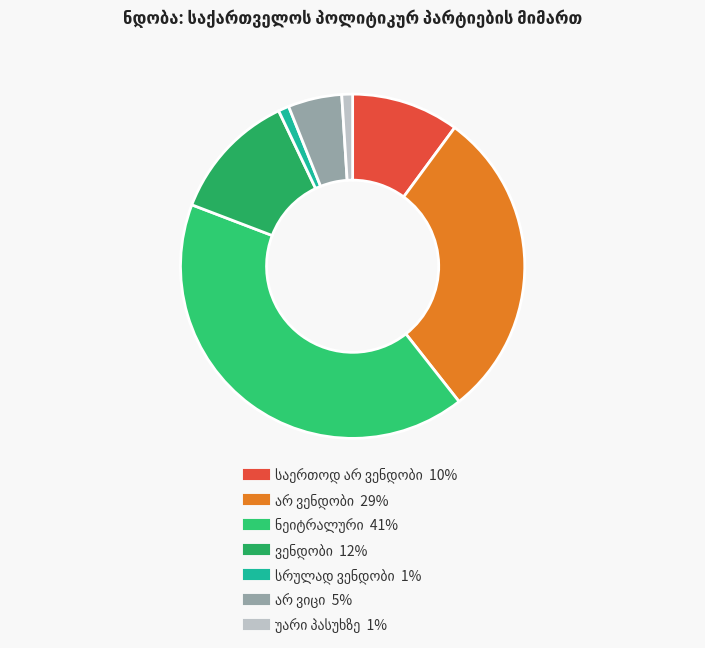

Do ნეიტრალური and უარი პასუხზე together represent more than half of the pie?

No